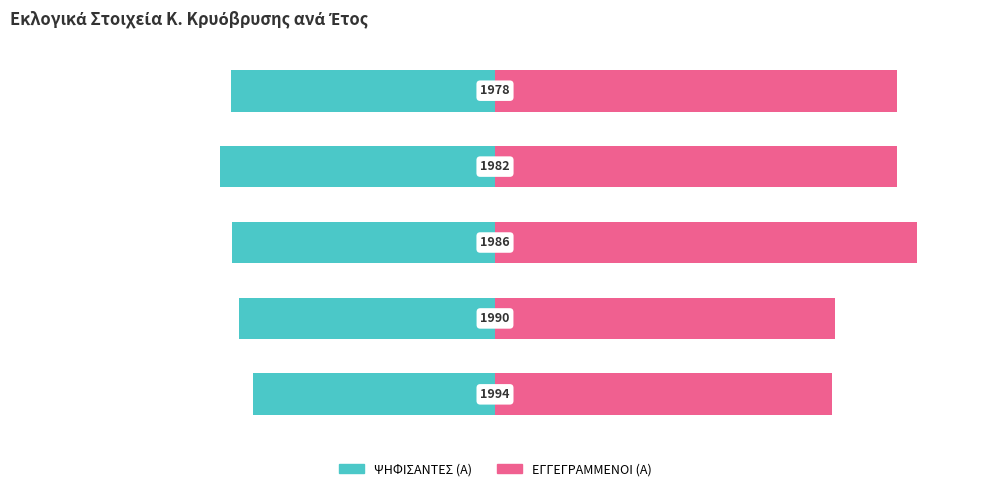

What are all the series names shown in the legend?

ΨΗΦΙΣΑΝΤΕΣ (Α), ΕΓΓΕΓΡΑΜΜΕΝΟΙ (Α)